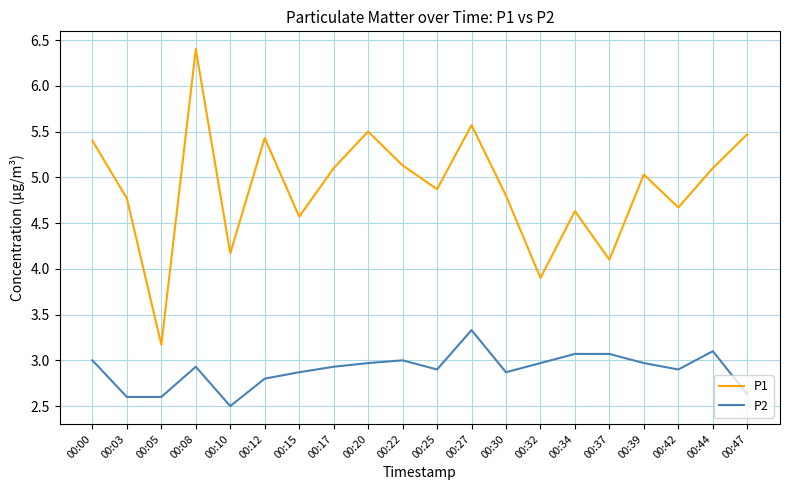

What are all the series names shown in the legend?

P1, P2